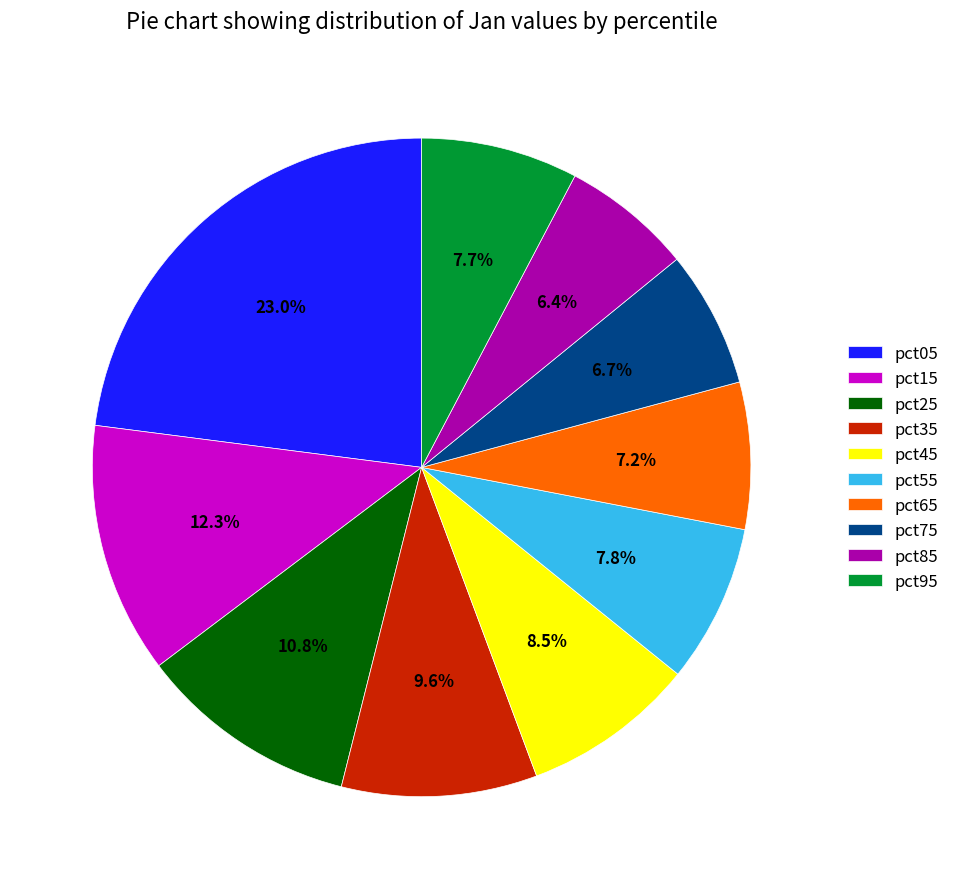

Which category has the biggest portion of the pie?

pct05